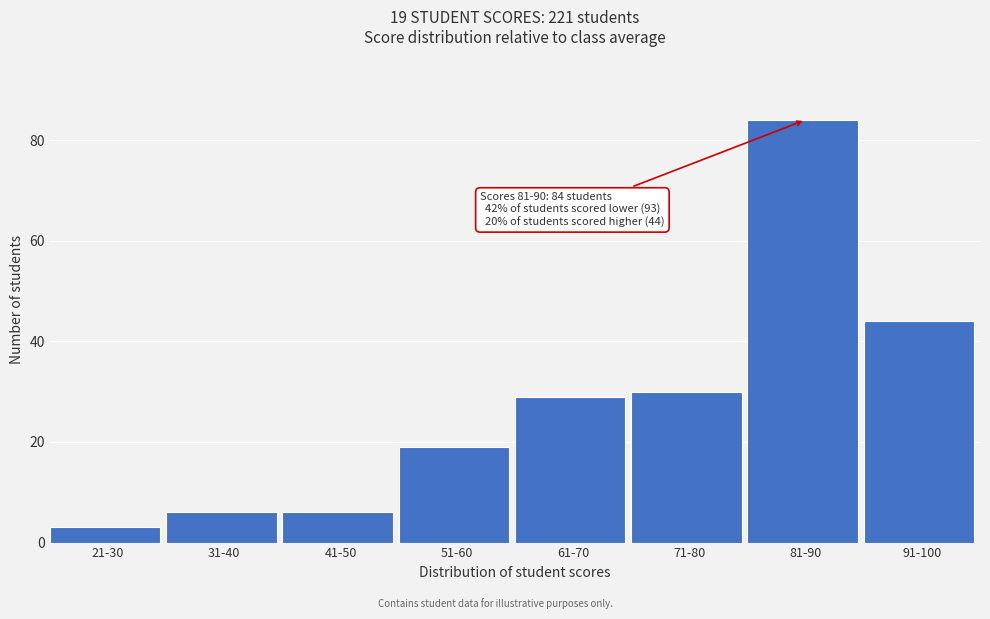

Reading right to left, what are all the values shown in this chart?

44	84	30	29	19	6	6	3